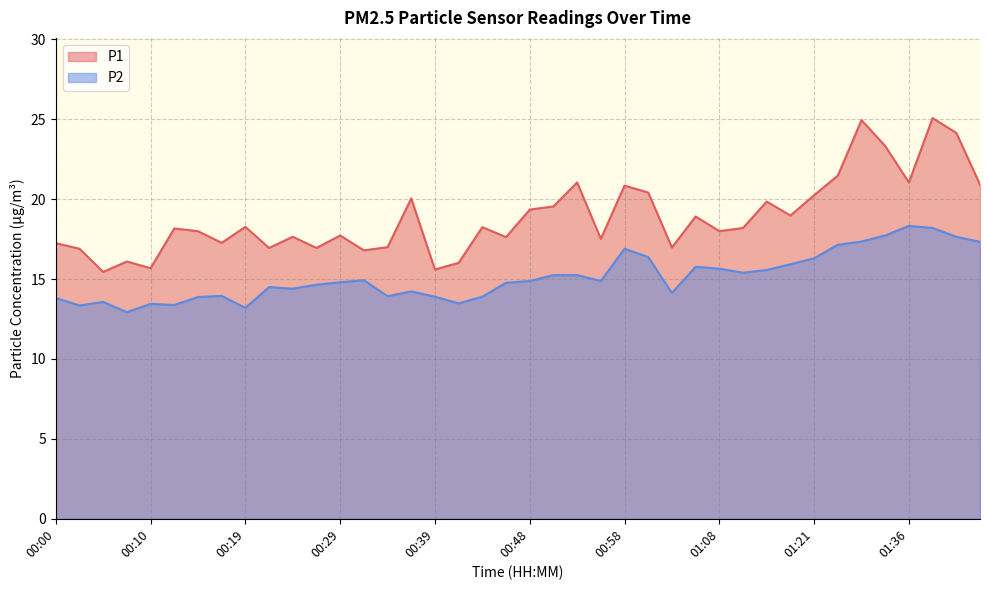

At 00:48, list the series in order from smallest to largest.

P2, P1